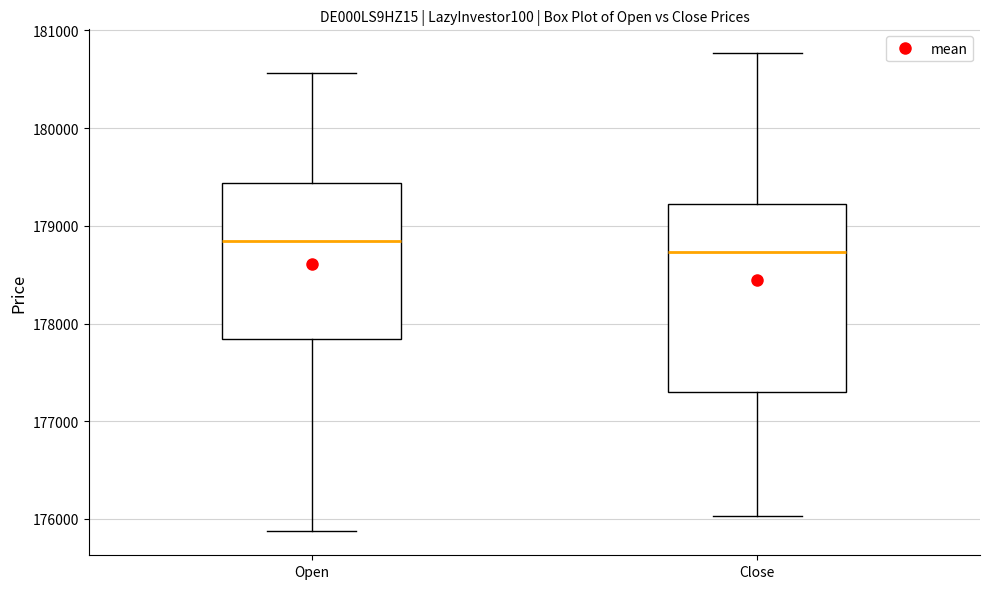

Reading left to right, read every box against the y-axis: the position of its median line, the range the box covers, and the ends of its whiskers. The values are not printed on the chart, so give them approximately, as read against the axis.

Open: median 178800, box 177800 to 179400, whiskers 175900 to 180600
Close: median 178700, box 177300 to 179200, whiskers 176000 to 180800